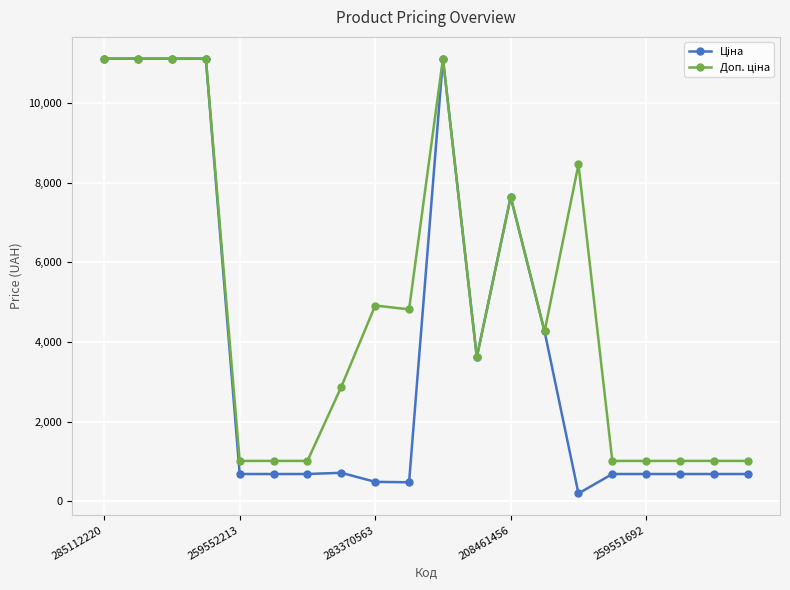

Count the number of data series in this chart.

2